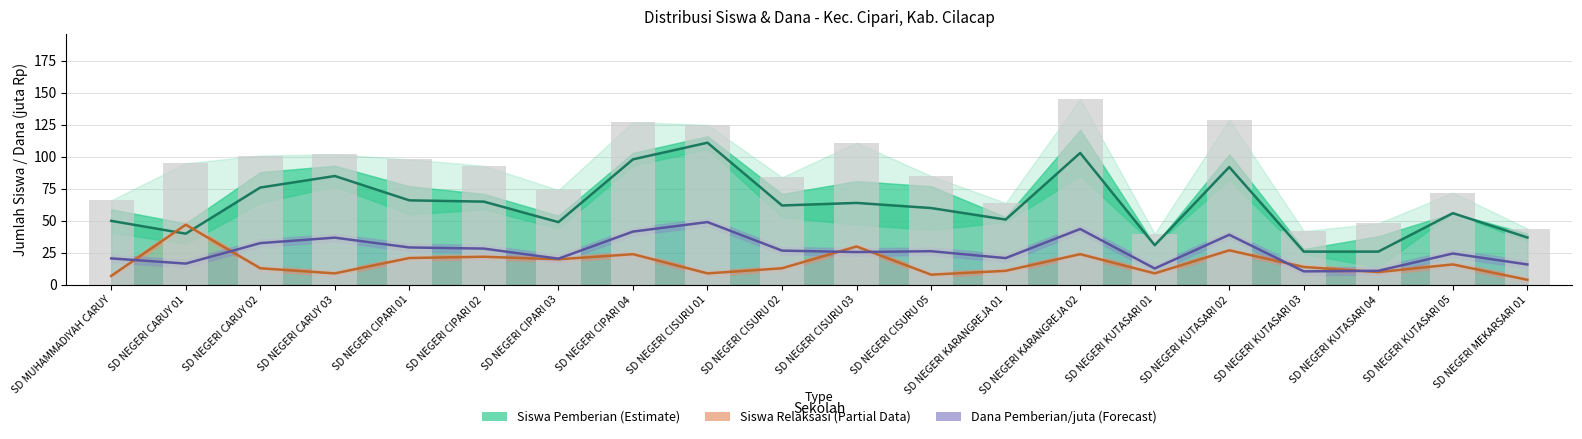

What is the highest value of the Dana Pemberian/juta (Forecast) series?

49.0